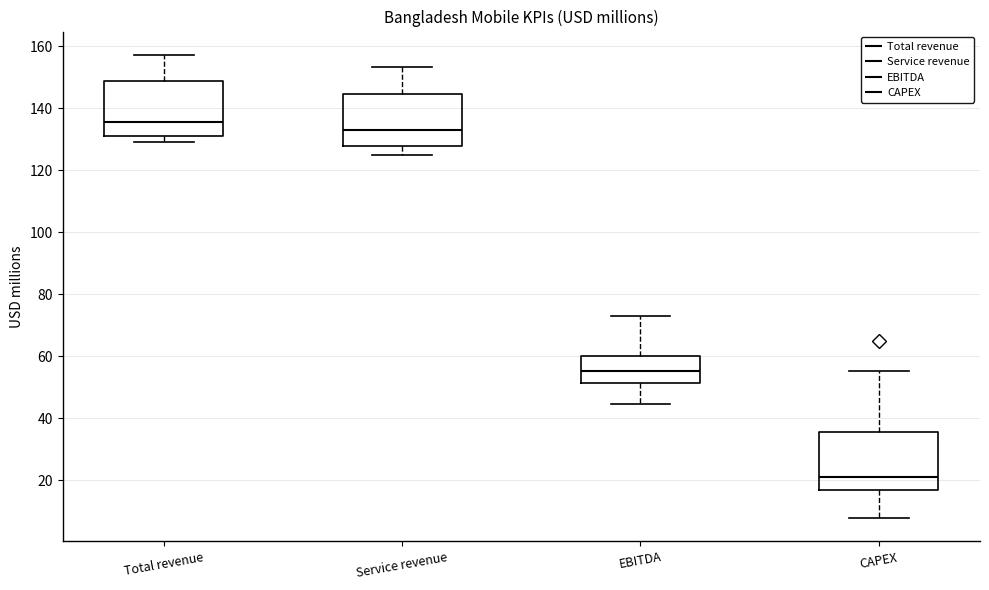

Reading left to right, read every box against the y-axis: the position of its median line, the range the box covers, and the ends of its whiskers. The values are not printed on the chart, so give them approximately, as read against the axis.

Total revenue: median 136, box 132 to 148, whiskers 130 to 158
Service revenue: median 134, box 128 to 144, whiskers 124 to 154
EBITDA: median 56, box 52 to 60, whiskers 44 to 74
CAPEX: median 20, box 16 to 36, whiskers 8 to 56